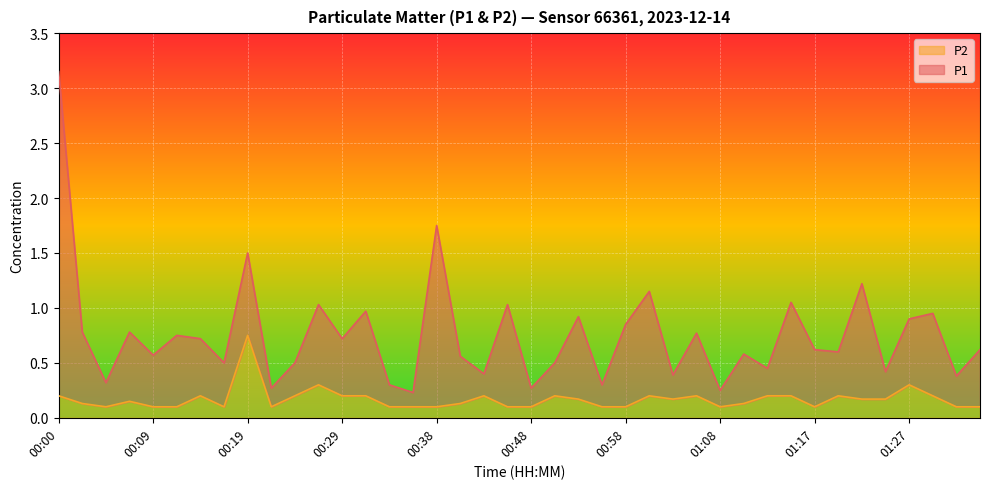

What is the change in value from 01:15 to 01:34?

-0.1